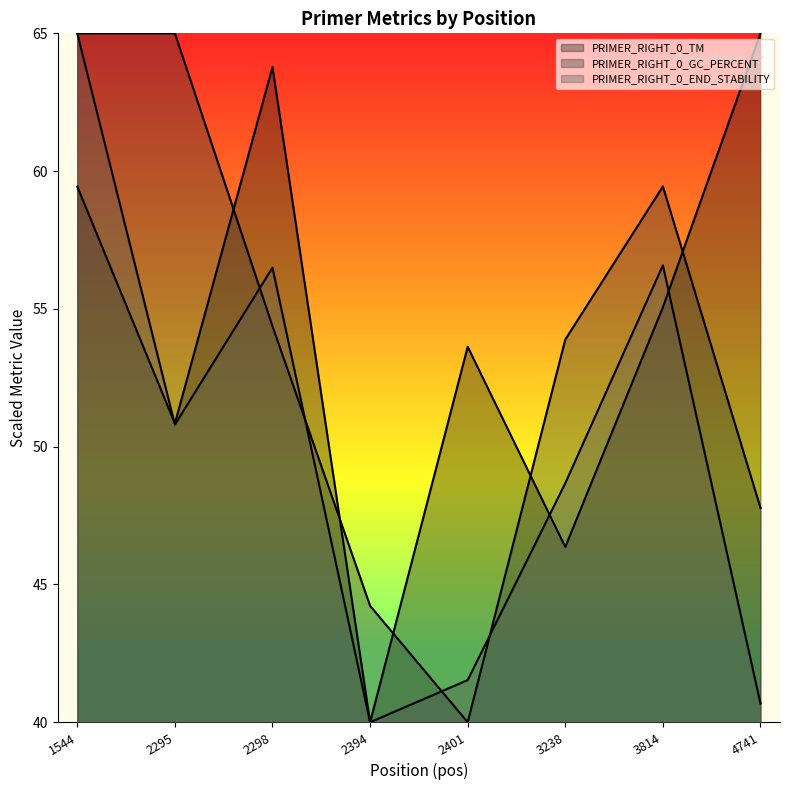

What is the value of the PRIMER_RIGHT_0_END_STABILITY point at the 1st from the left?

65.0